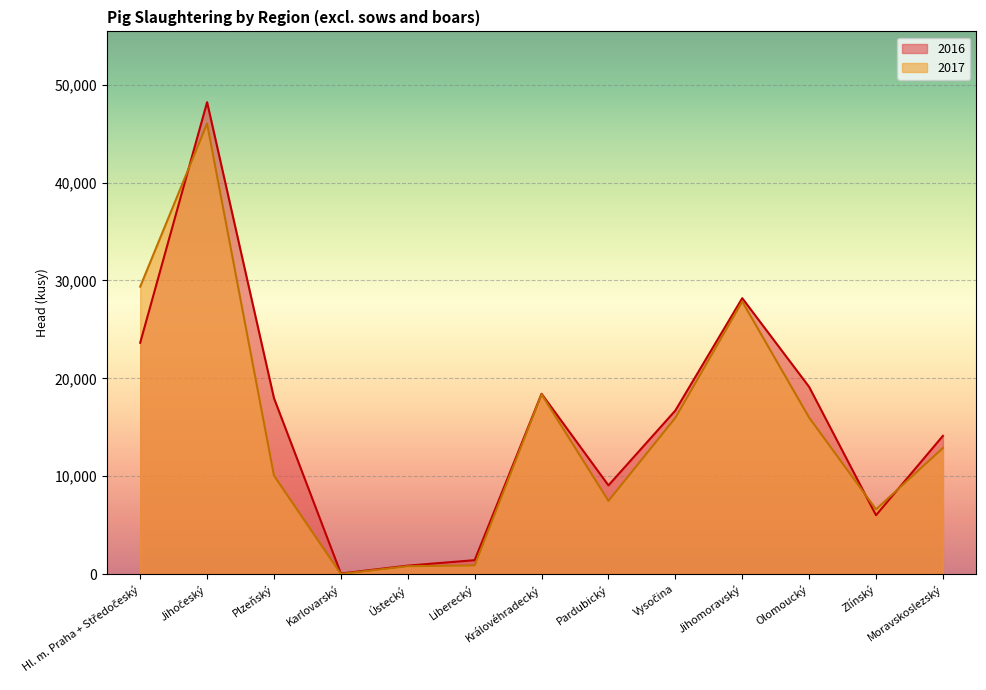

Is the value of 2017 at Olomoucký greater than the value of 2016 at Moravskoslezský?

Yes